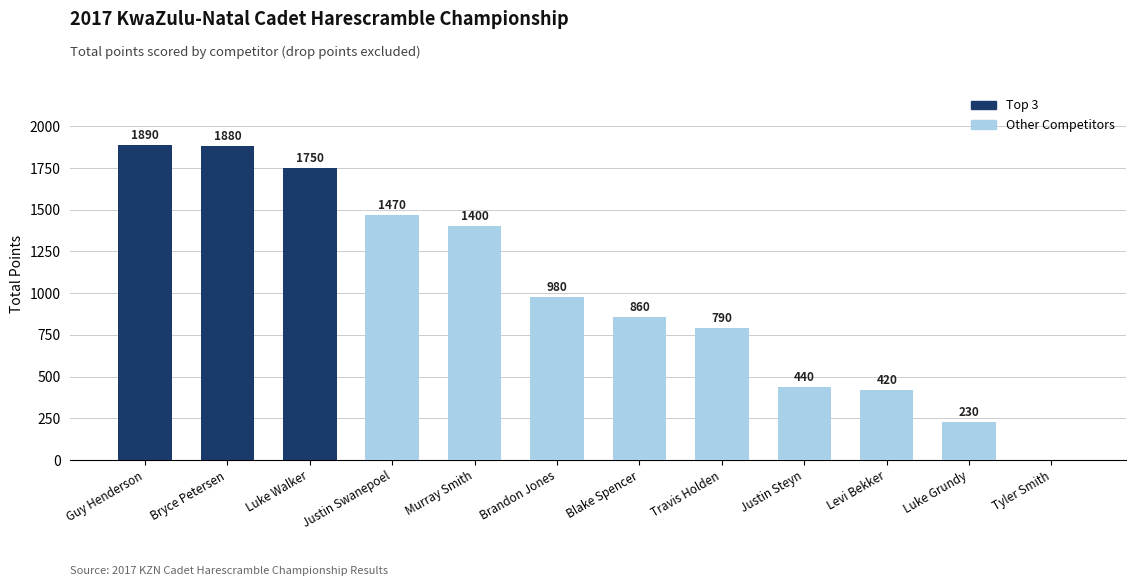

At which category does the chart reach its peak across all series?

Guy Henderson